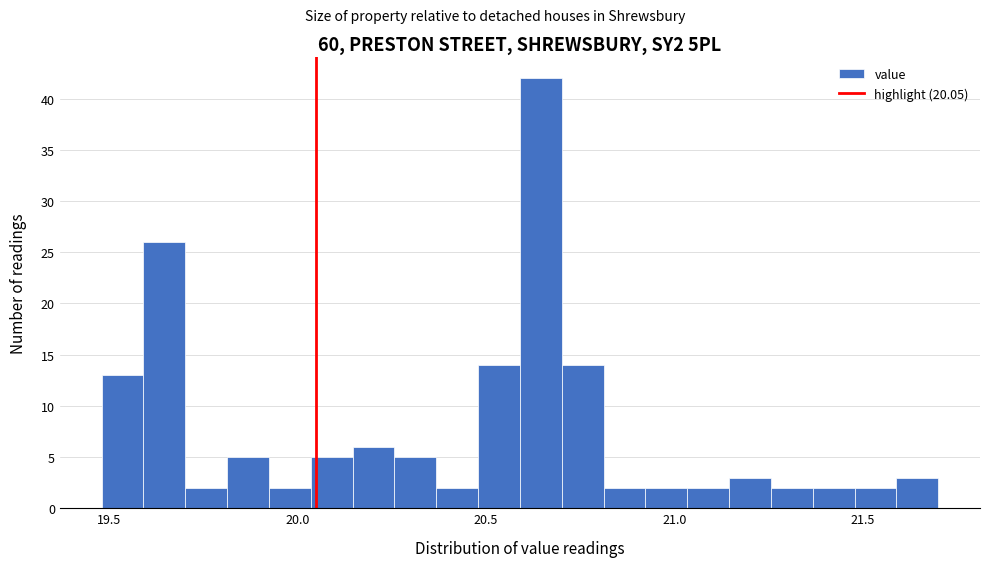

Around what value on the x-axis is the tallest bar? Give the approximate position of its centre, as read against the axis.

20.65